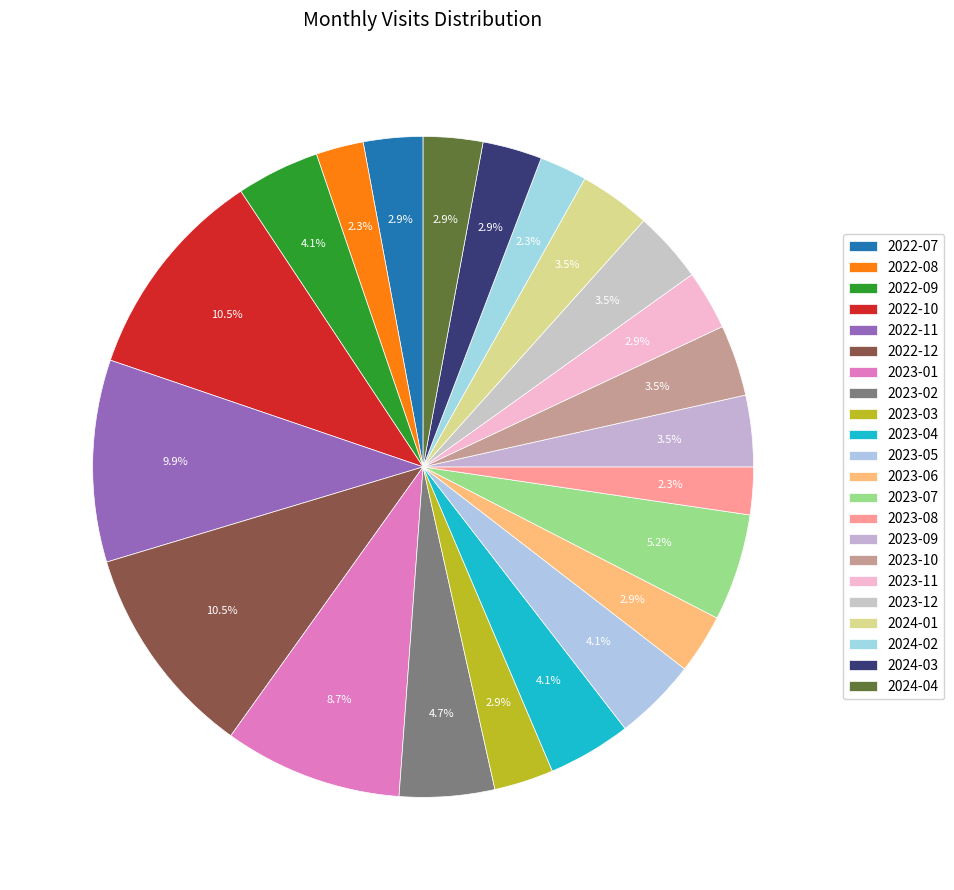

To the nearest percent, what percentage of the pie is 2023-01?

9%